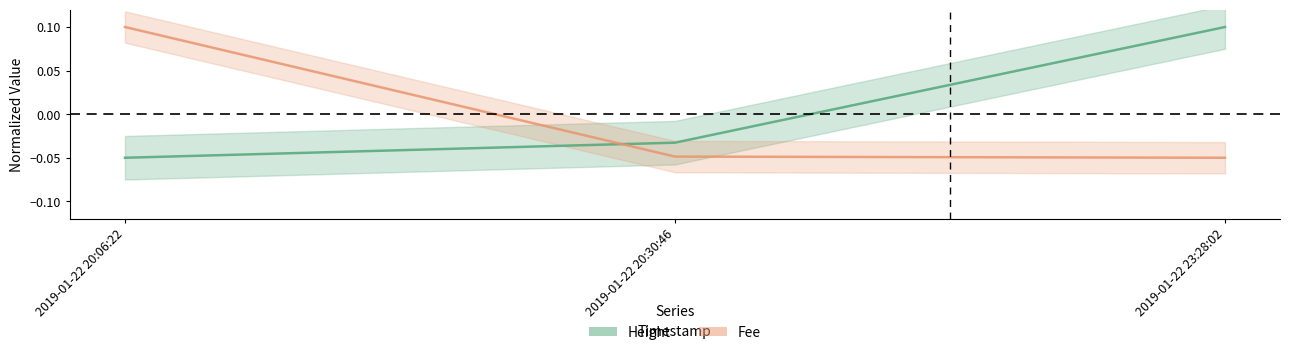

What position from the left is 2019-01-22 20:06:22?

1